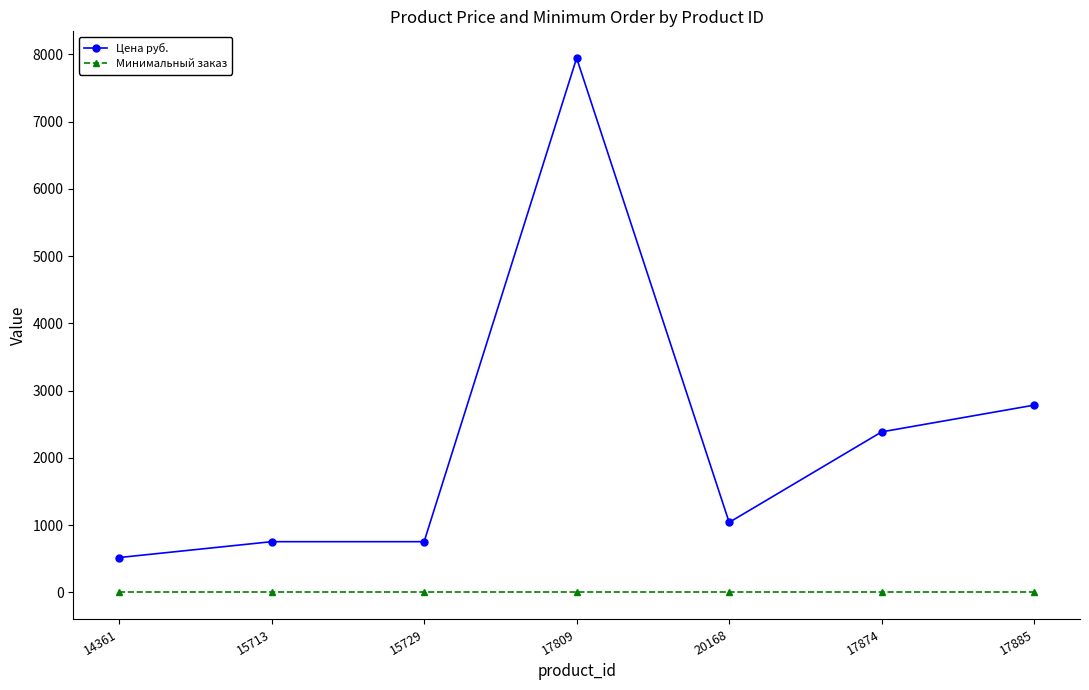

Reading left to right, list all the values displayed in this chart.

Цена руб.: 517	753	753	7945	1040	2386	2784
Минимальный заказ: 1	1	1	1	1	1	1